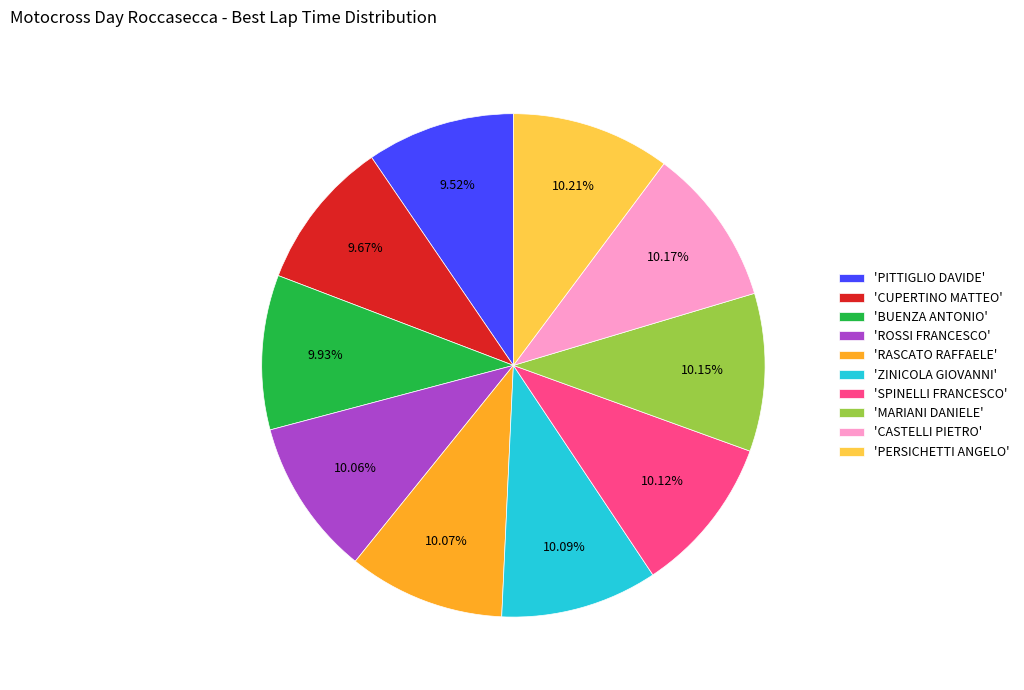

How many segments does this pie chart have?

10